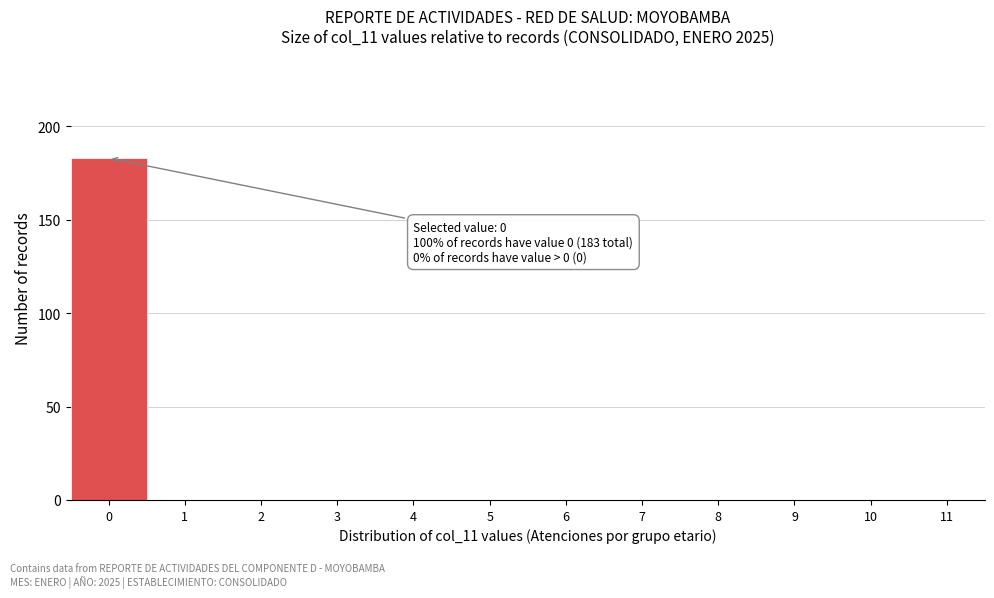

Over which range of the x-axis is the bar tallest?

-0.5 to 0.5